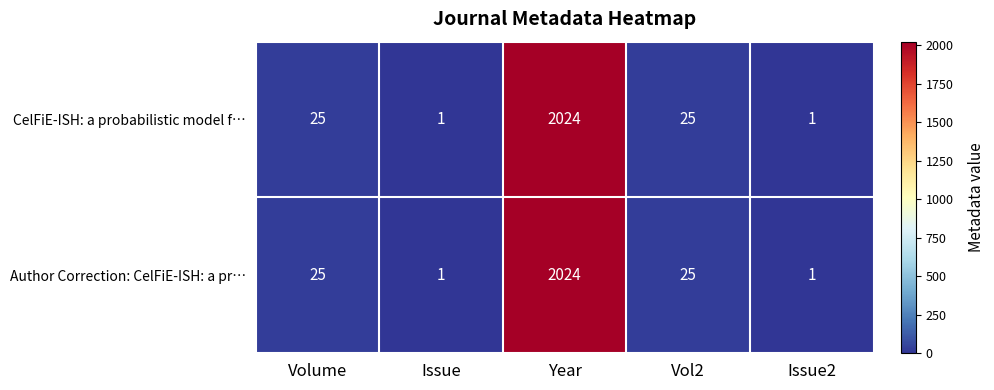

What is the total value across all series at Issue2?

2